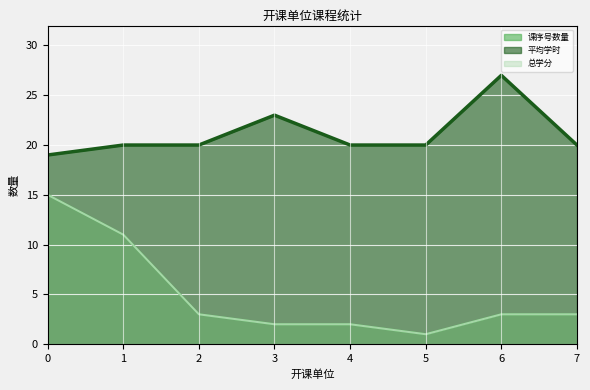

What is the difference between the second highest and second lowest values in the 总学分 series?

9